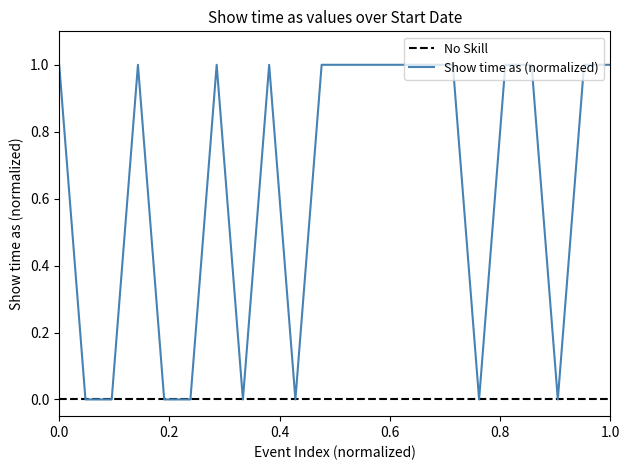

The Show time as (normalized) series shows 1 at 0.0. True or false?

True